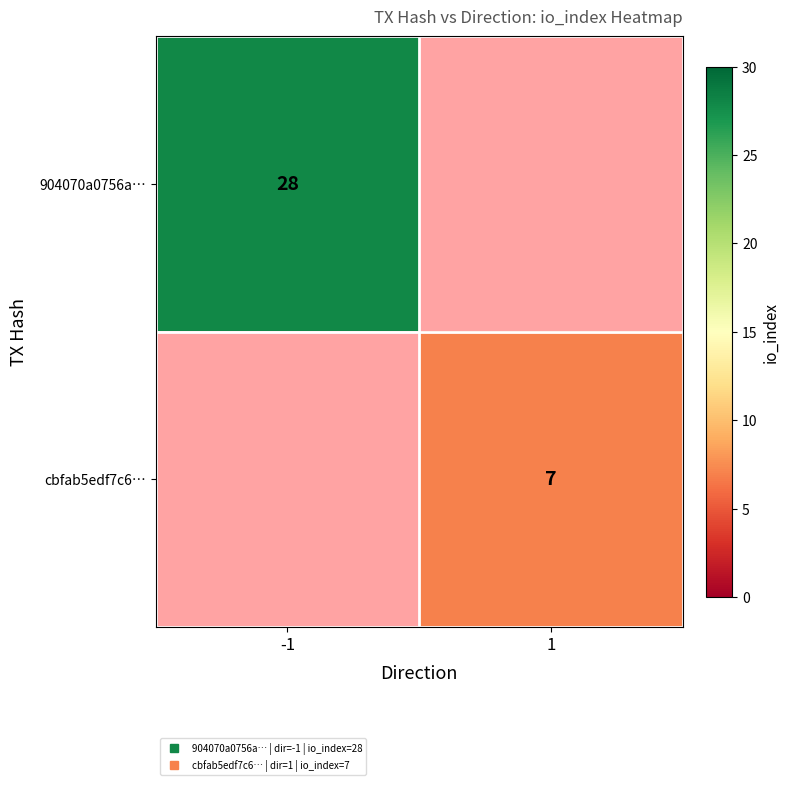

List the labels in order of cbfab5edf7c6… value, largest first.

-1, 1